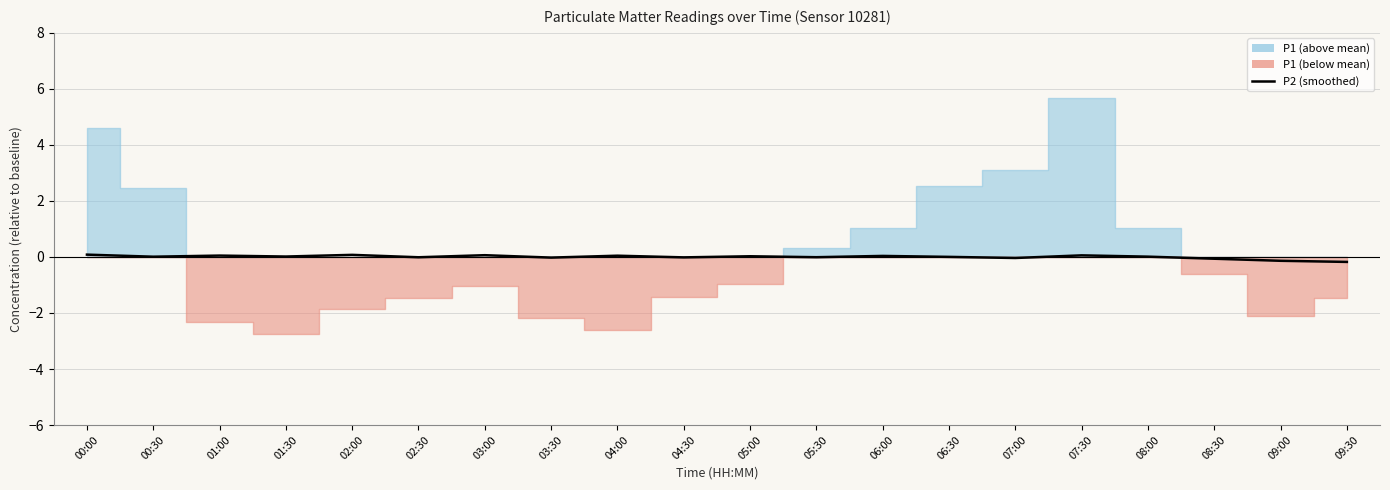

How many interior local peaks (higher than both neighbors) does the data have?

7